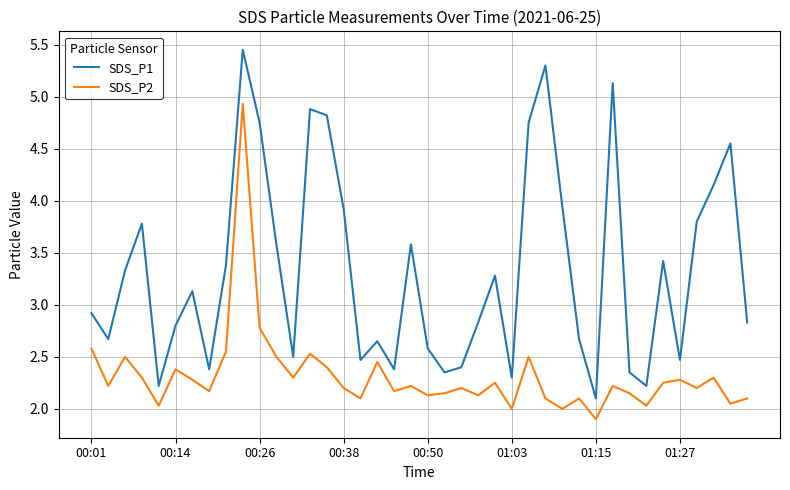

Which series has the largest total across all categories?

SDS_P1